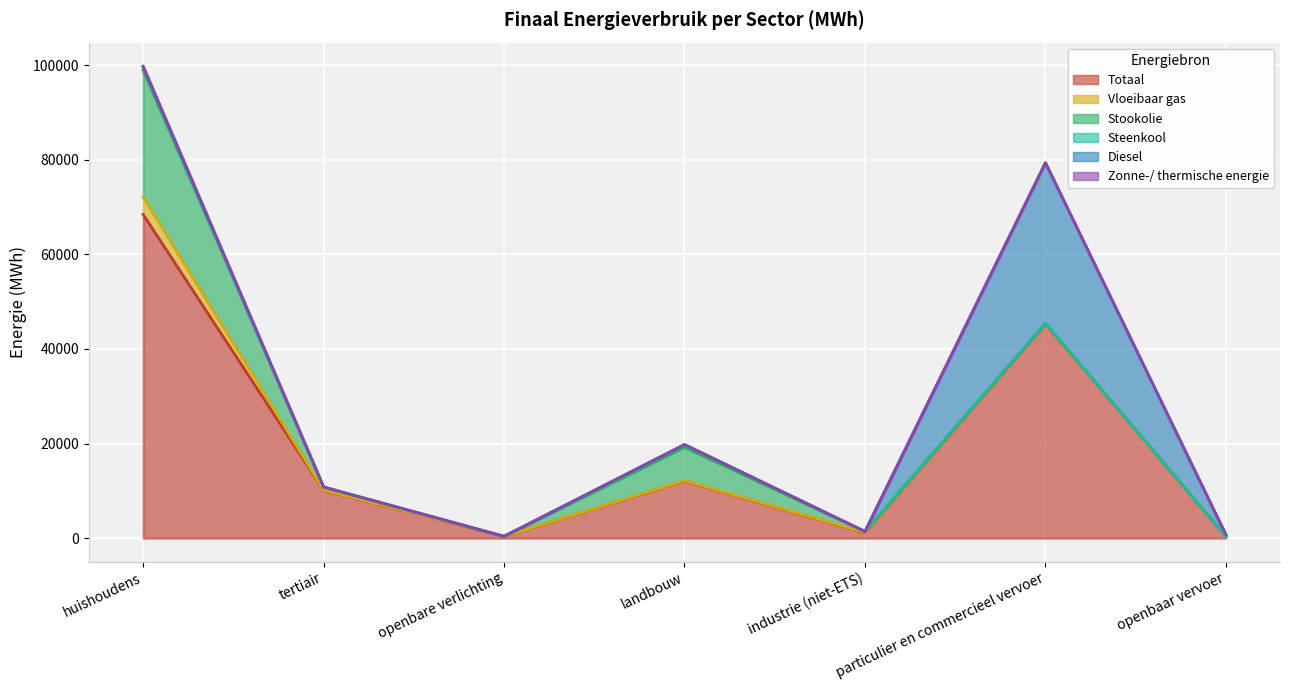

At openbaar vervoer, list the series in order from largest to smallest.

Totaal, Diesel, Vloeibaar gas, Stookolie, Steenkool, Zonne-/ thermische energie